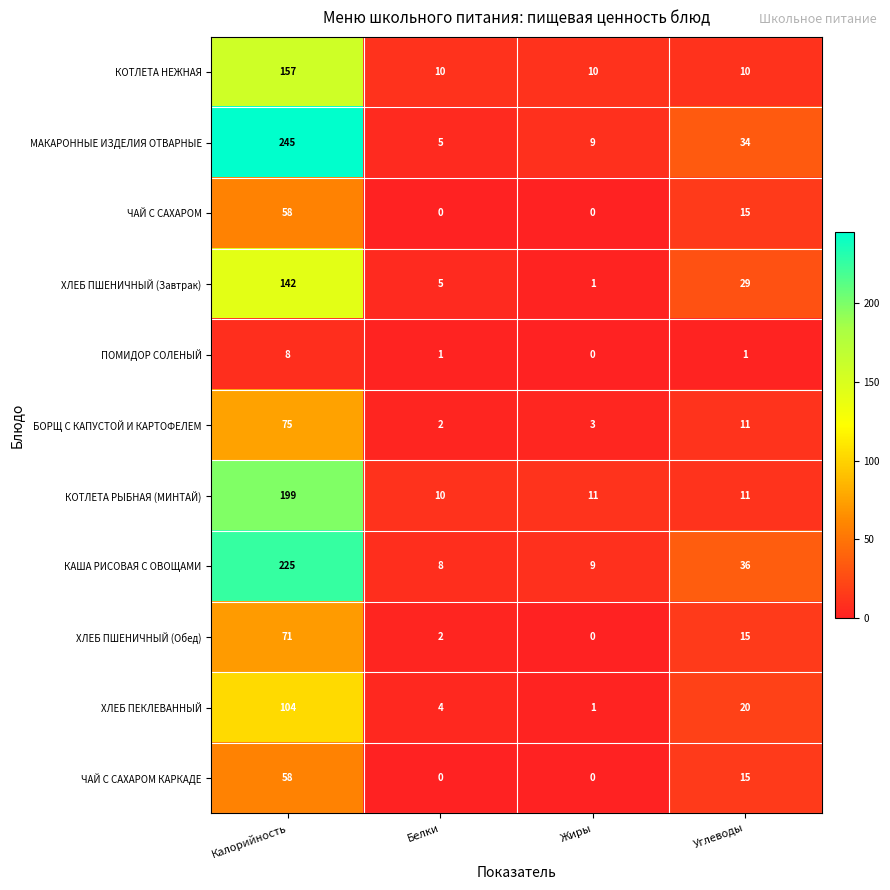

What is the average value of the БОРЩ С КАПУСТОЙ И КАРТОФЕЛЕМ series?

23